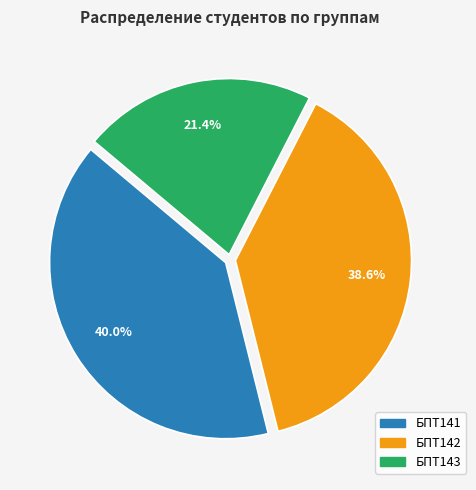

Is it true that БПТ141 is 47% of the pie?

False